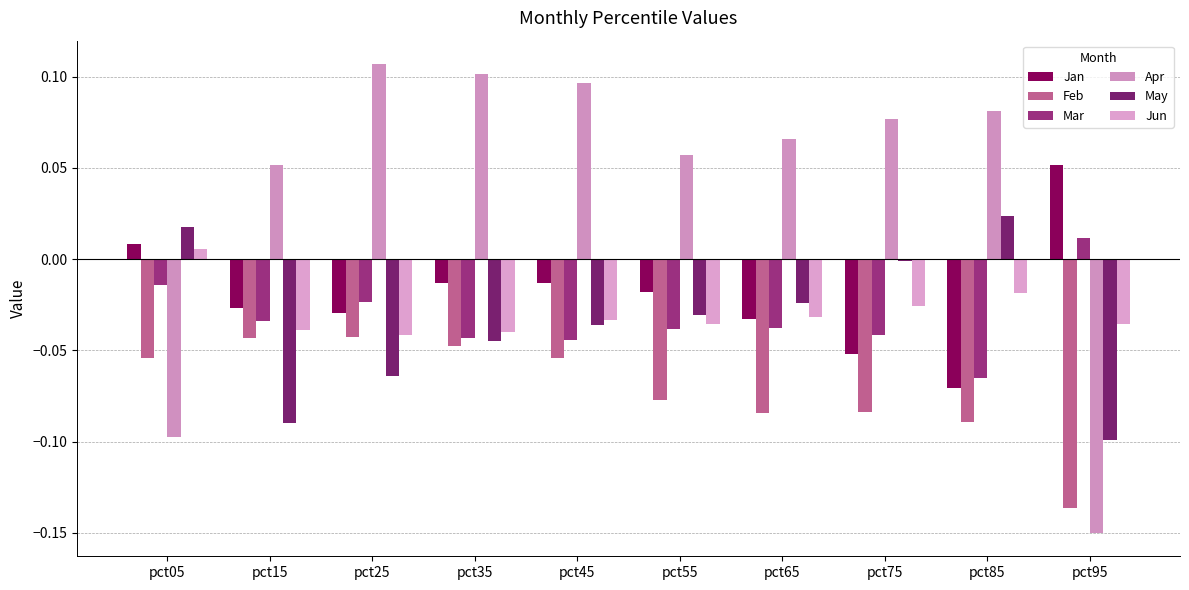

Count the number of categories in the chart.

10